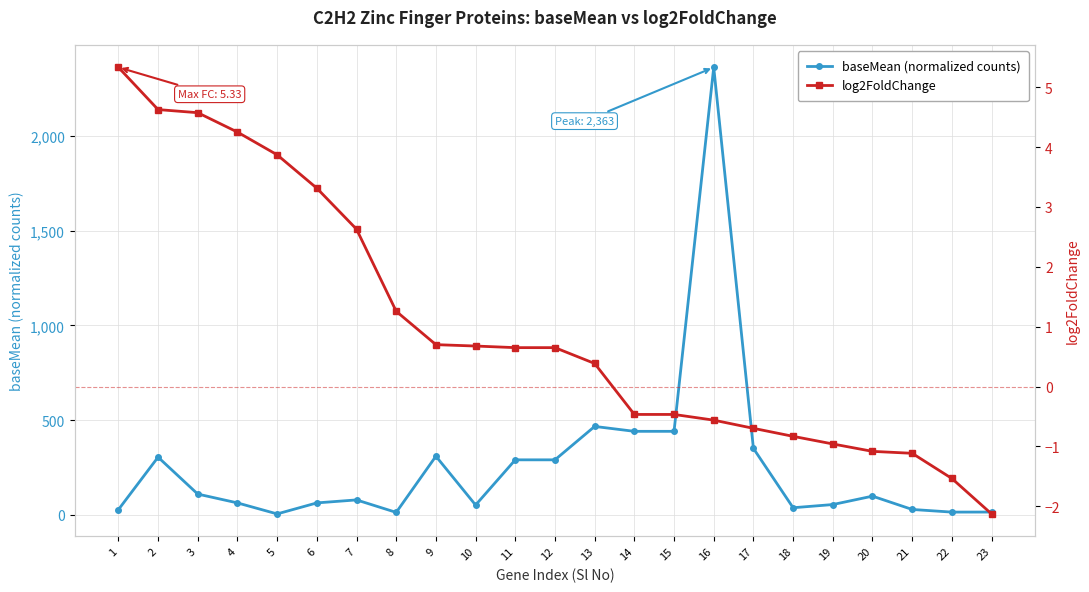

True or false: baseMean (normalized counts) and log2FoldChange intersect in this chart.

False